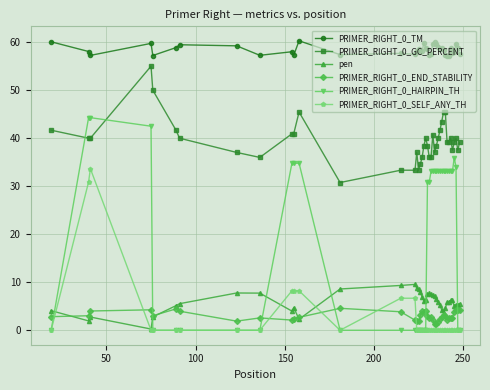

Which series has the largest total across all categories?

PRIMER_RIGHT_0_TM